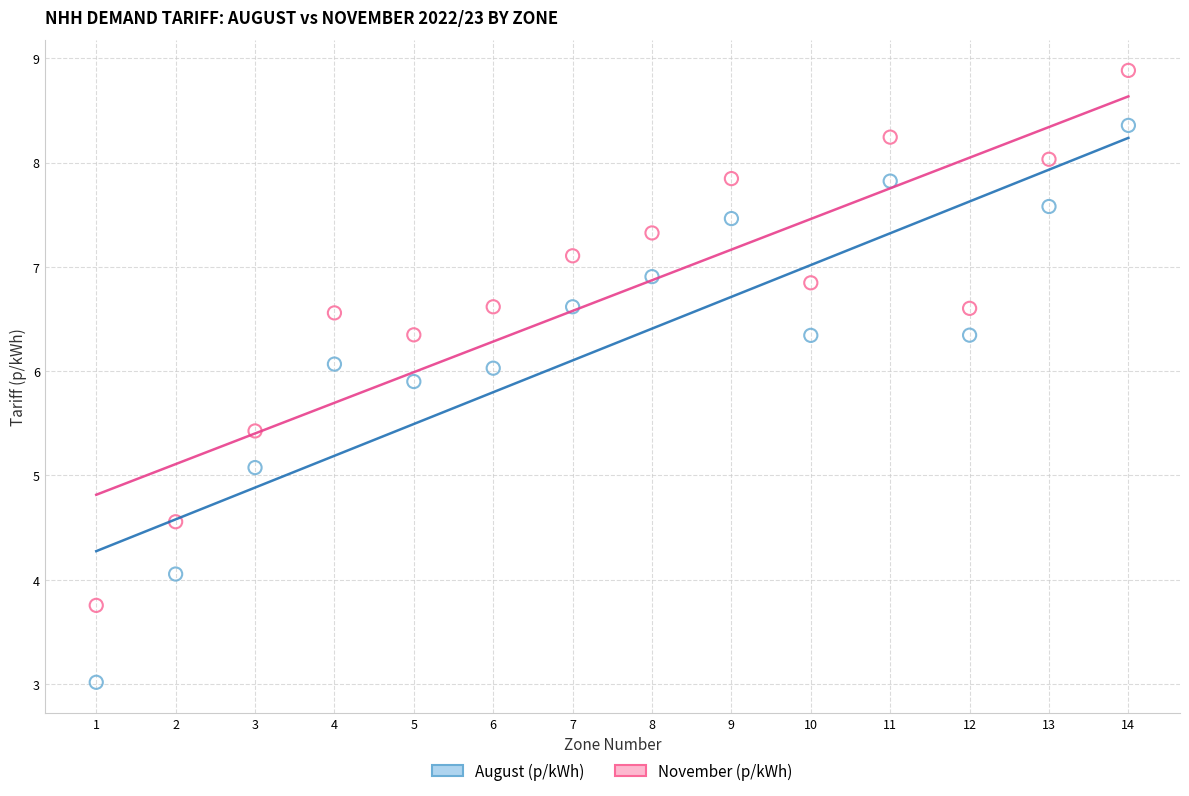

Across all data points, what is the range of X values (max minus min)?

13.0